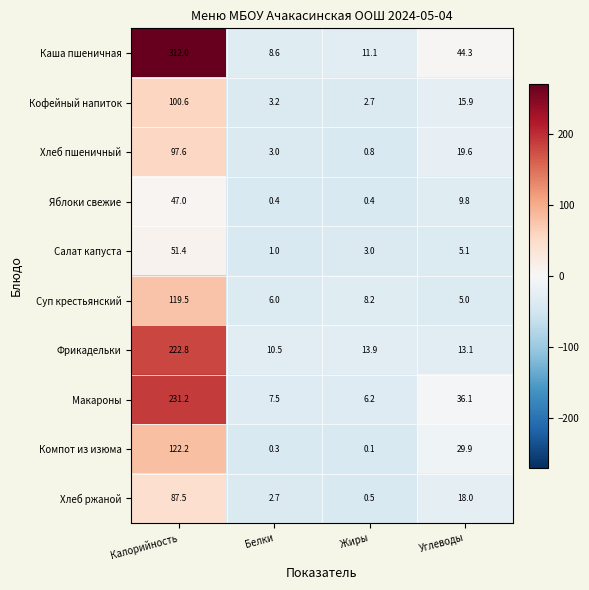

Count the number of categories in the chart.

4